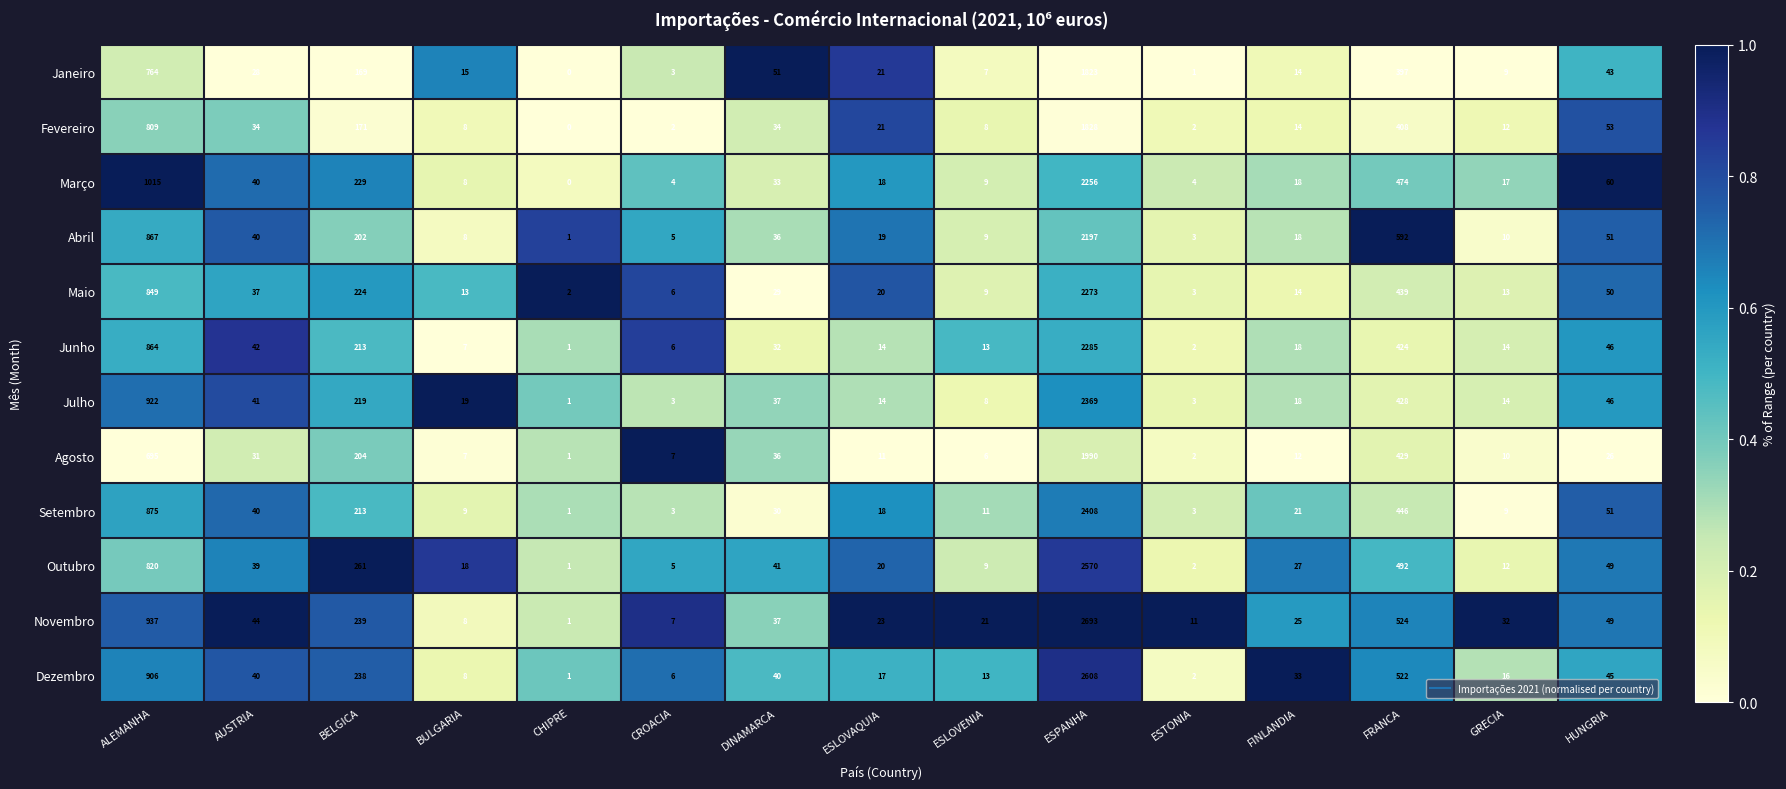

What is the total value across all series at HUNGRIA?

569